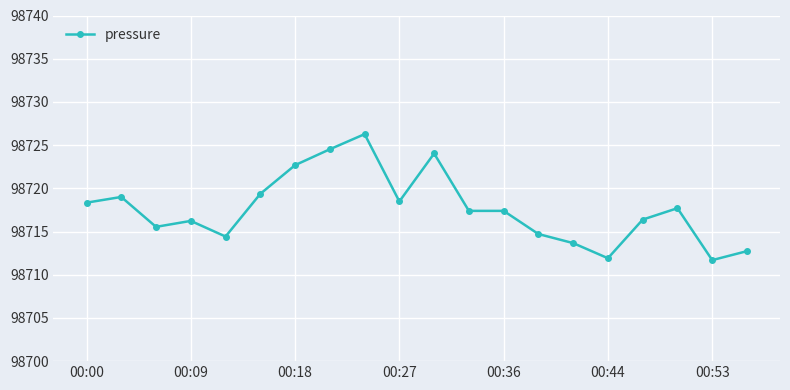

What is the sum of all values?

1974352.4